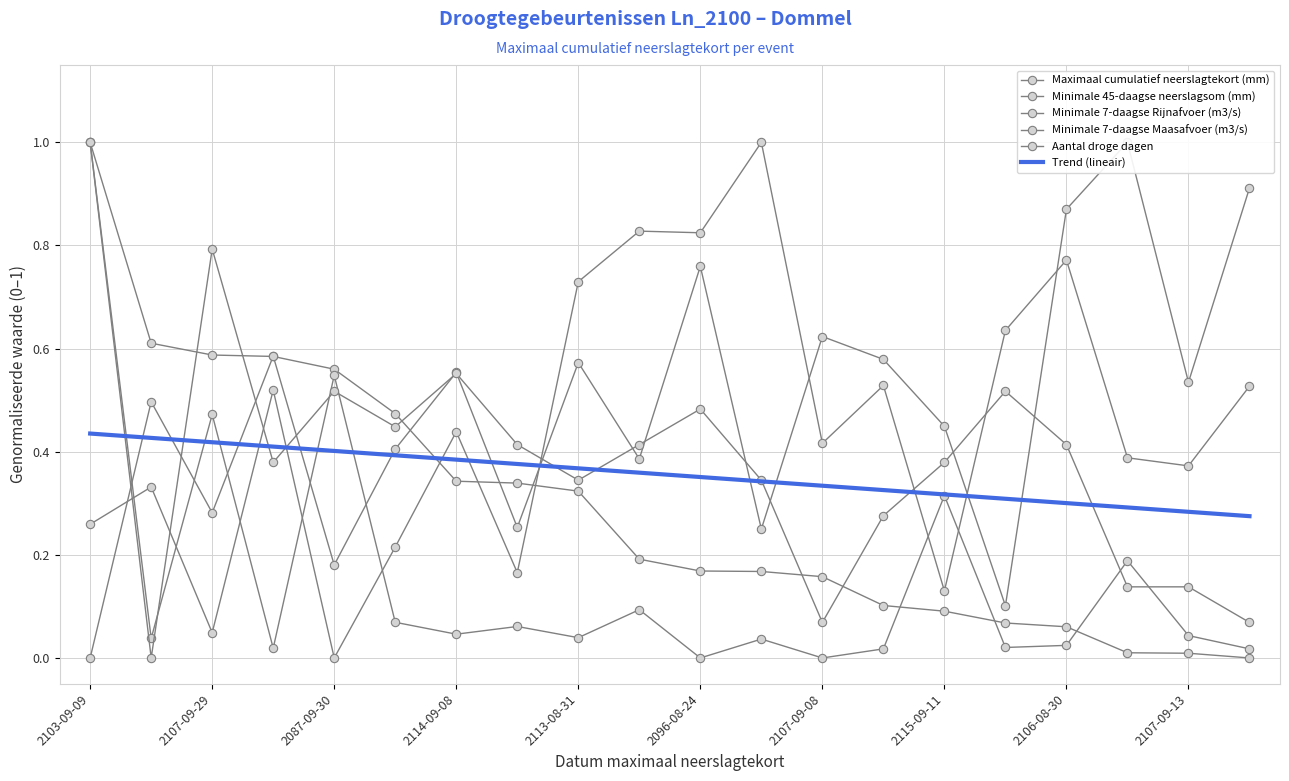

Which series has the widest spread of values?

Maximaal cumulatief neerslagtekort (mm)